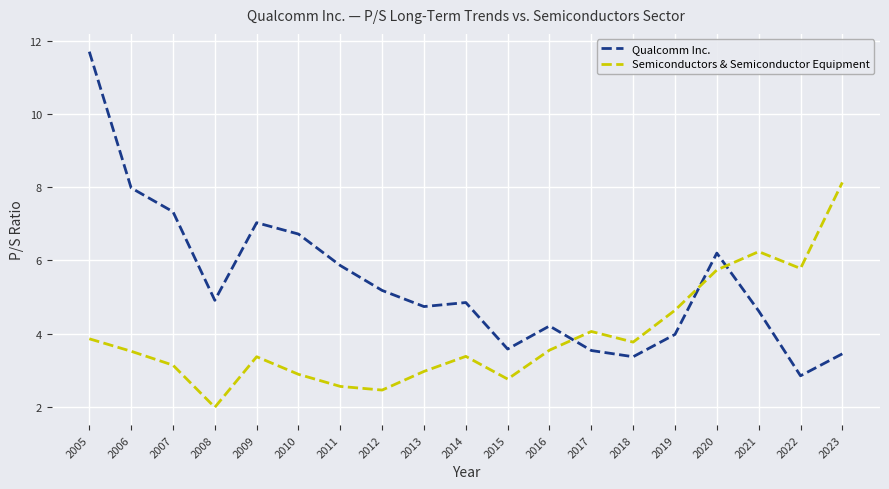

How many interior local peaks does the Semiconductors & Semiconductor Equipment series have?

4